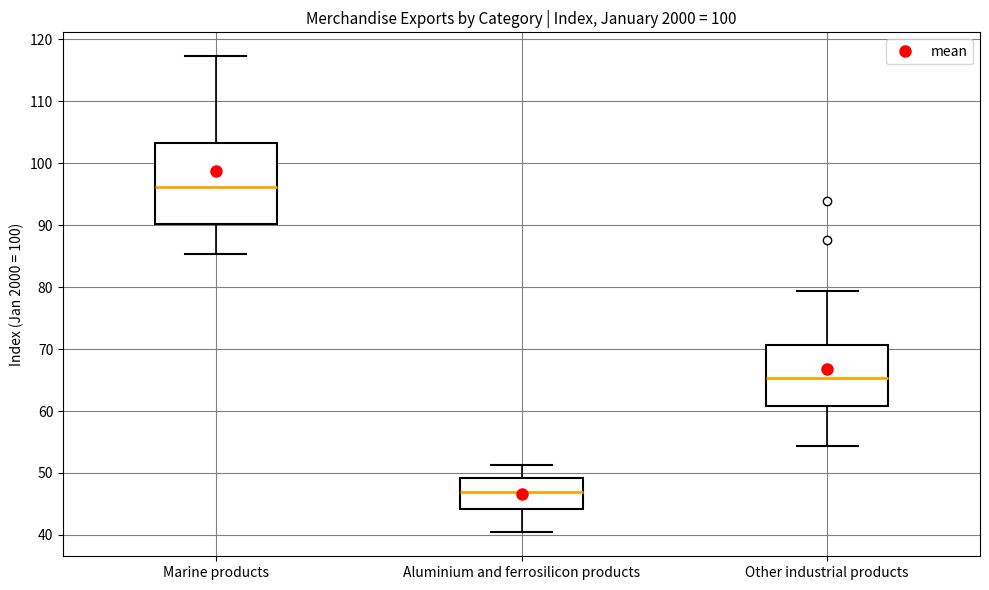

Which box is the tallest, from its lower edge to its upper edge?

Marine products